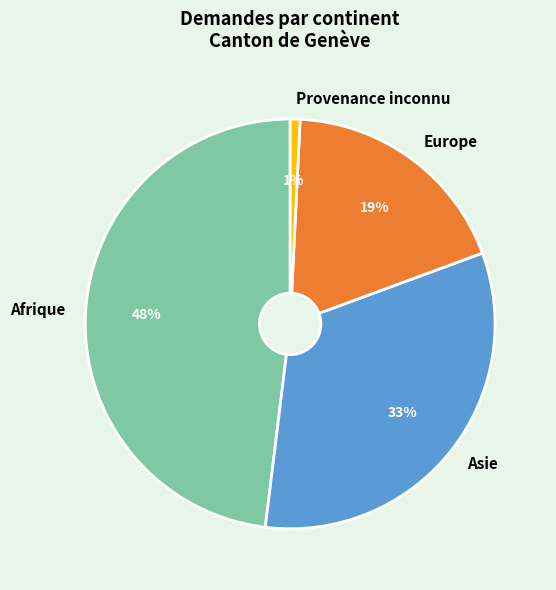

Rank the categories by value from highest to lowest.

Afrique, Asie, Europe, Provenance inconnu